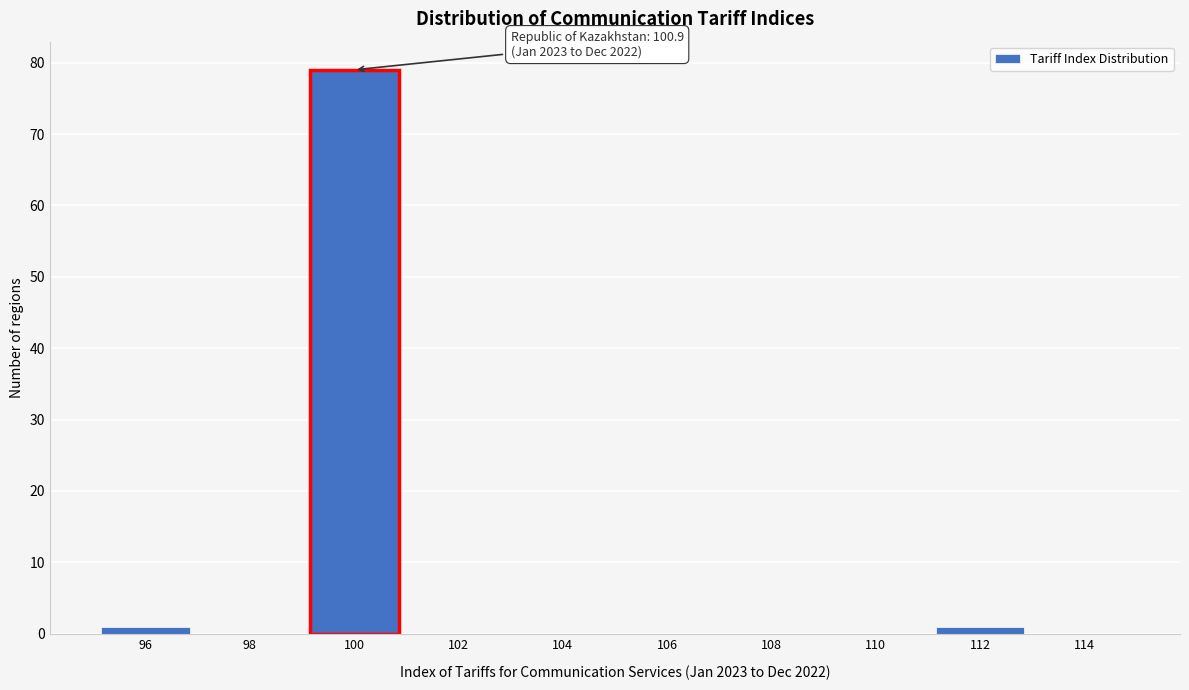

Reading left to right, extract all data points from this chart.

96=1	98=0	100=79	102=0	104=0	106=0	108=0	110=0	112=1	114=0